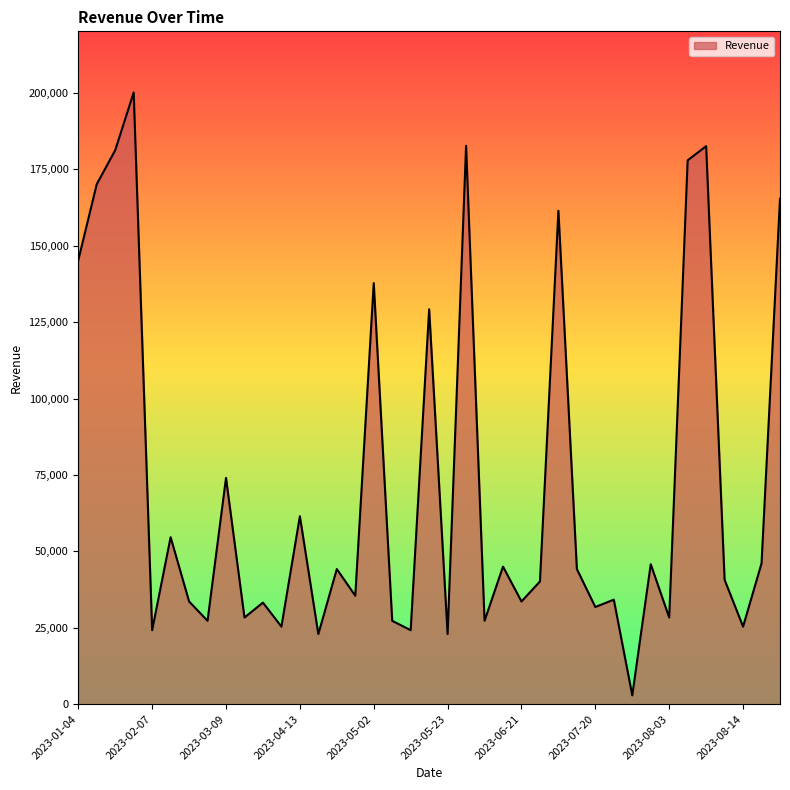

What is the greatest value displayed?

200112.0